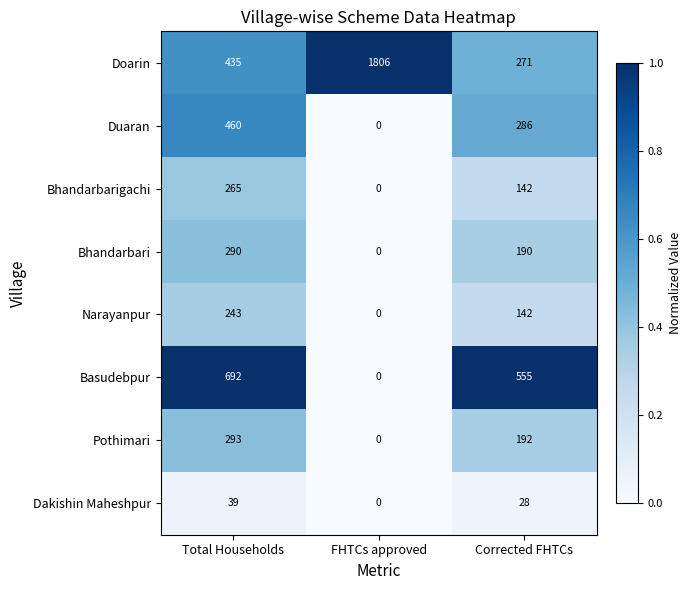

At which category is the sum across all series the highest?

Total Households